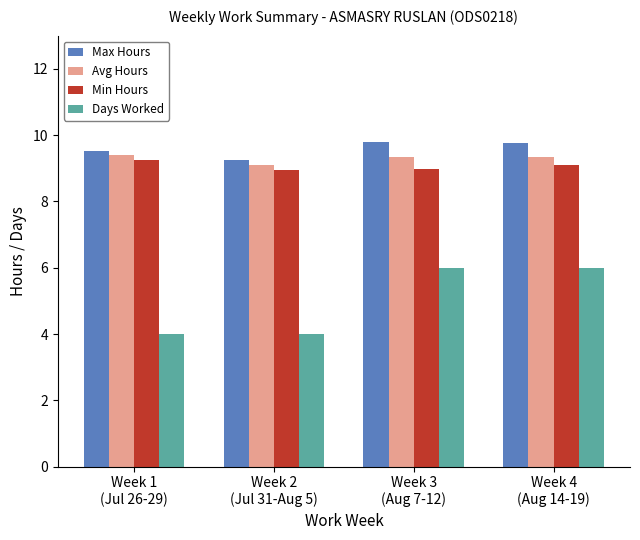

What is the difference between the second highest and minimum values in the Avg Hours series?

0.2